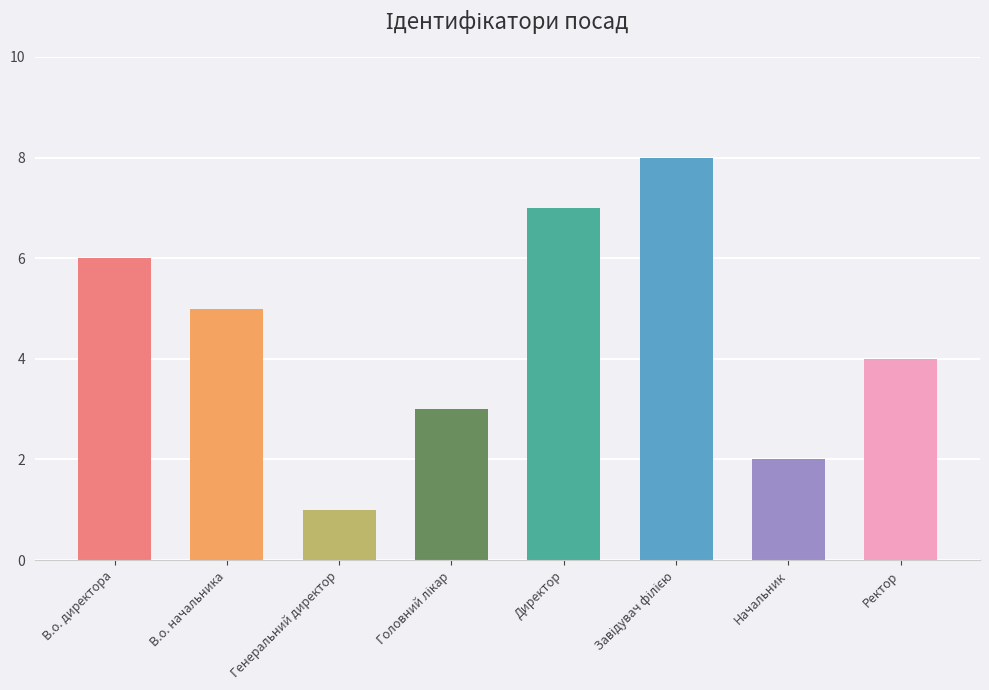

What is the sum of all values?

36